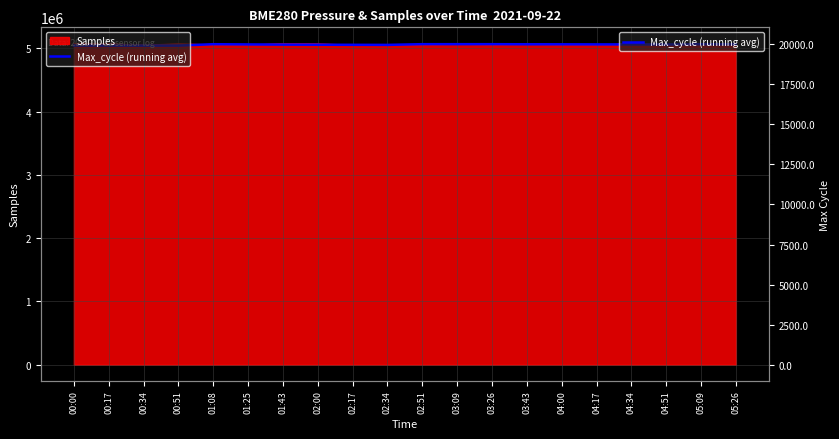

Where does the data first go above 5061174?

01:08